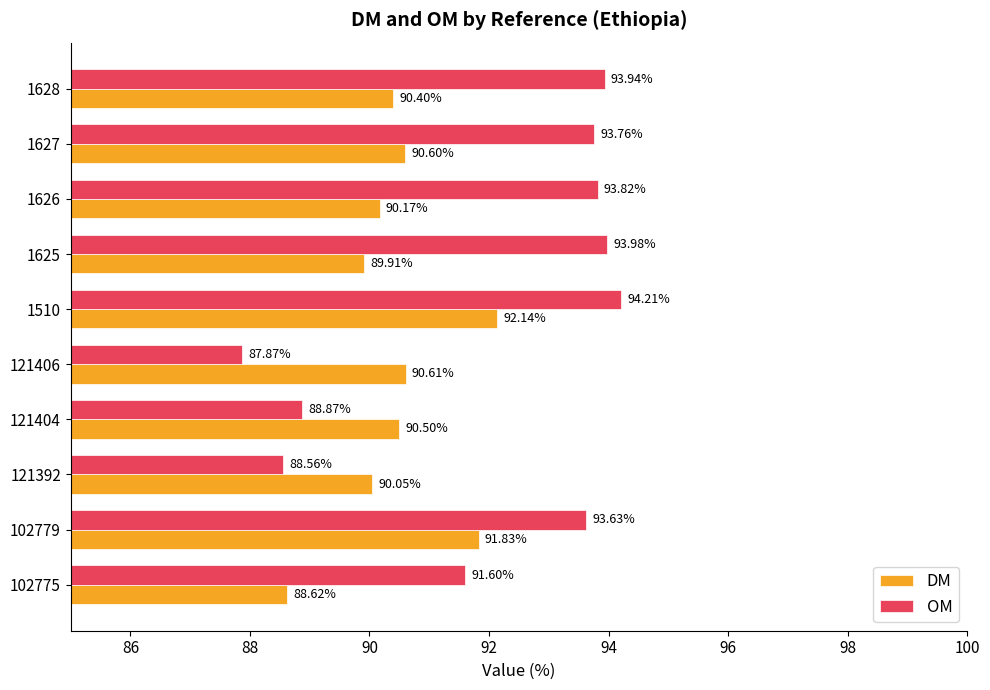

Which series has the largest total across all categories?

OM